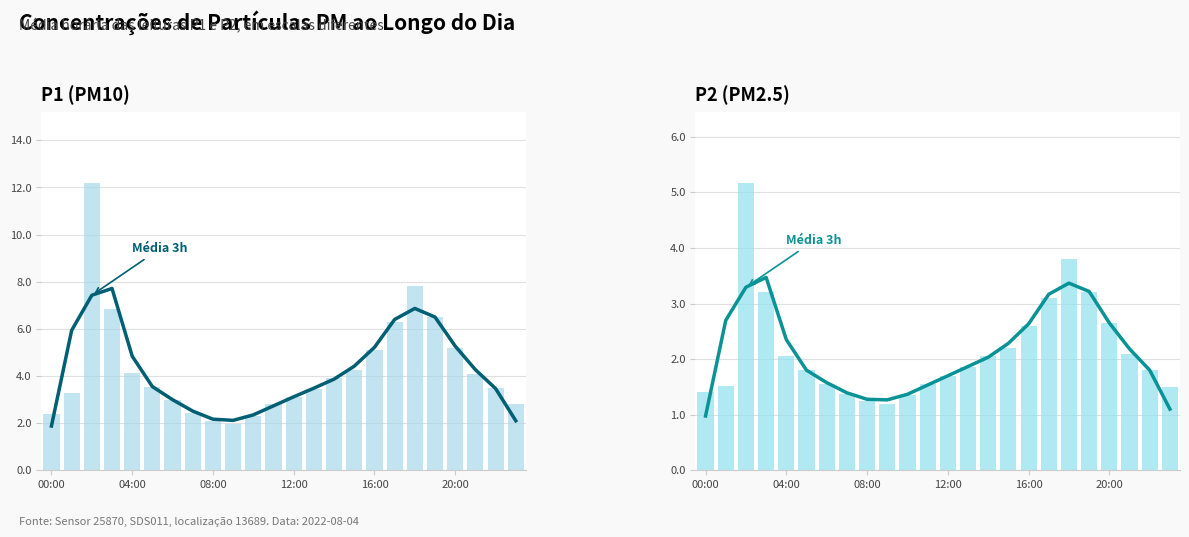

Which category has the lowest value in the P1 series?

9